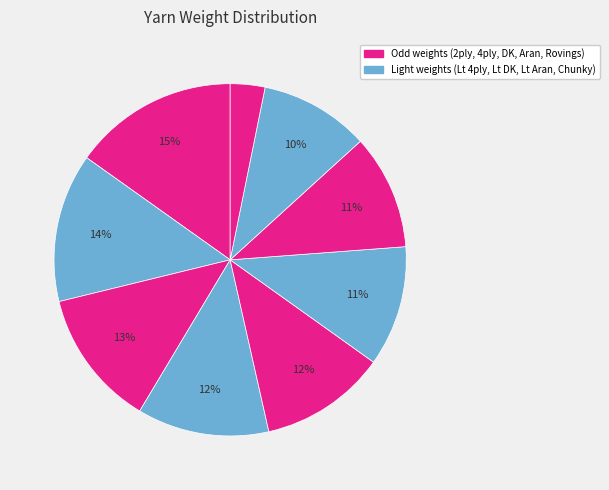

How many slices are in this pie chart?

9